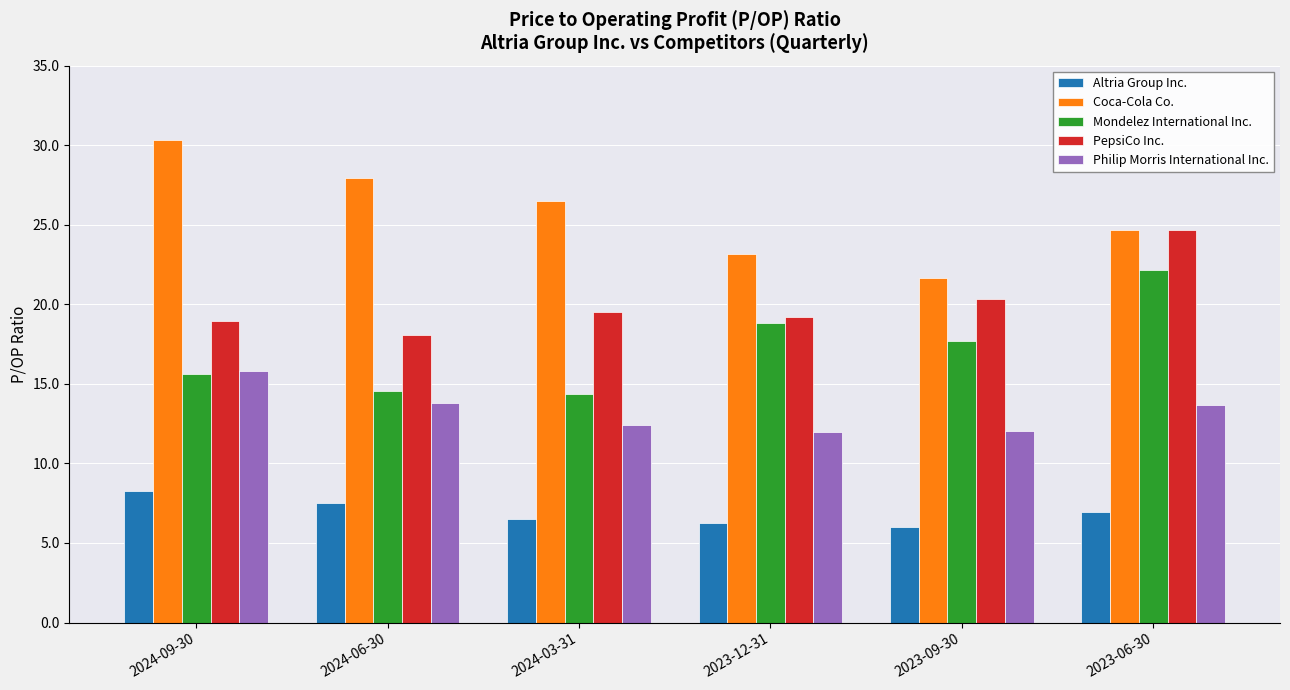

At which label is PepsiCo Inc. closest to 21?

2023-09-30